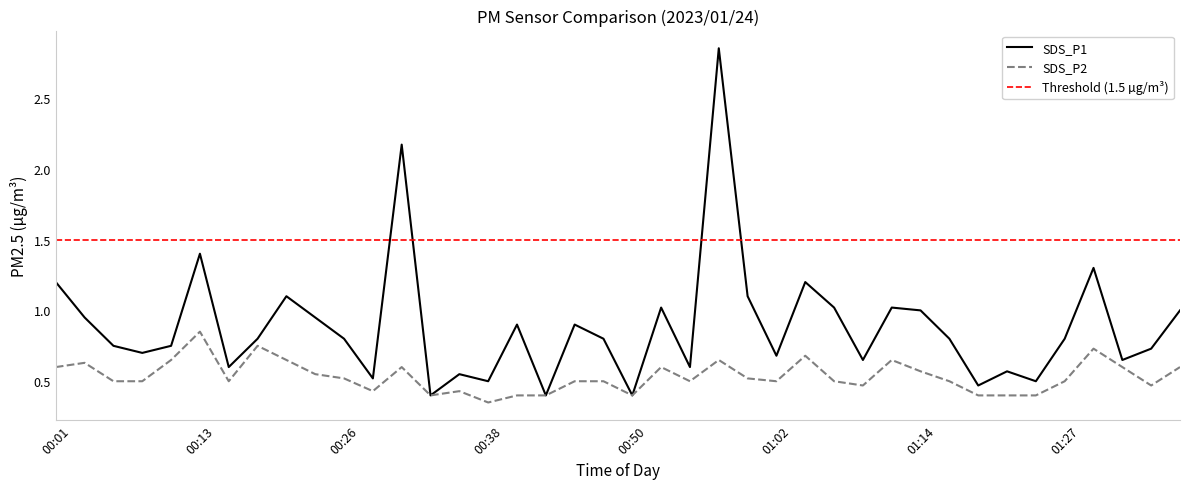

After their last crossing, which series has the higher values: SDS_P1 or Threshold (1.5 µg/m³)?

Threshold (1.5 µg/m³)